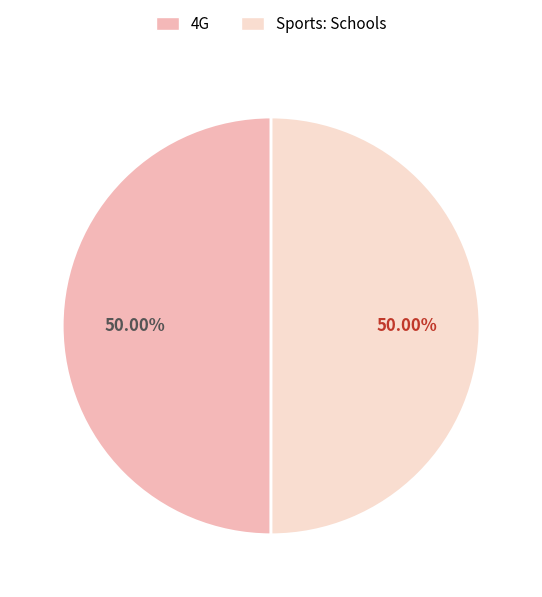

Do Sports: Schools and 4G together represent more than half of the pie?

Yes